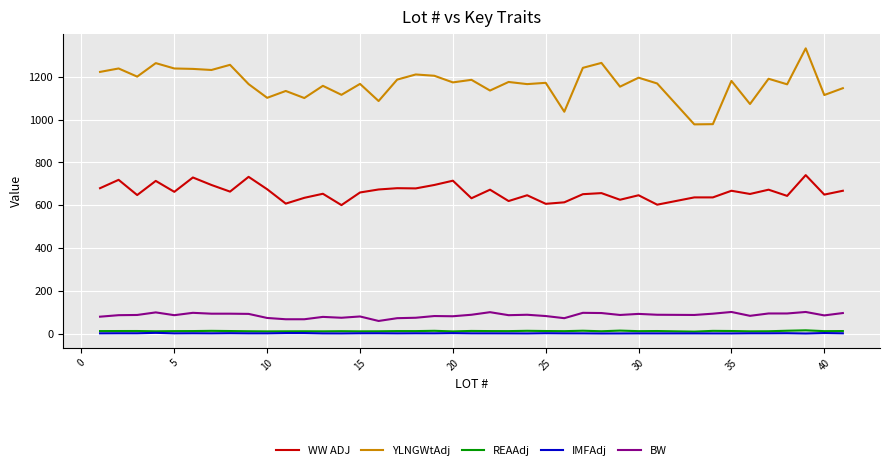

What is the highest value of the YLNGWtAdj series?

1333.0